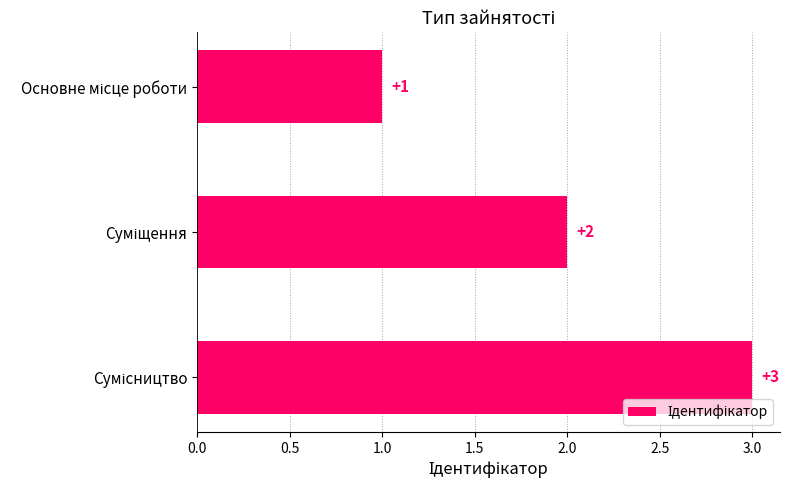

How many values are between 1 and 3?

3